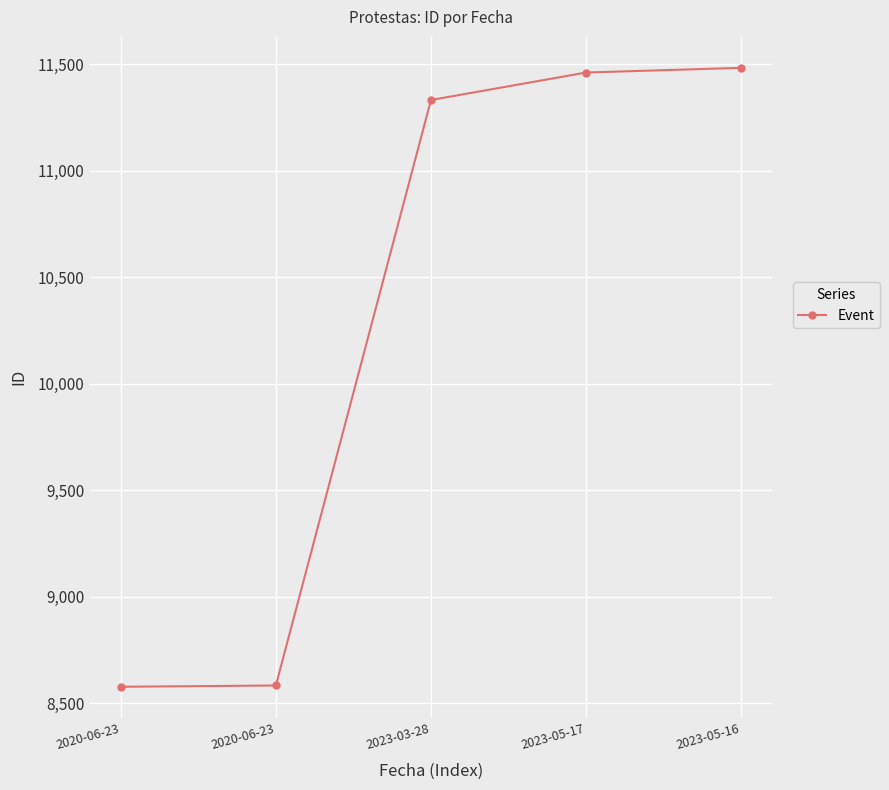

Rank the categories by value from lowest to highest.

2020-06-23, 2020-06-23, 2023-03-28, 2023-05-17, 2023-05-16